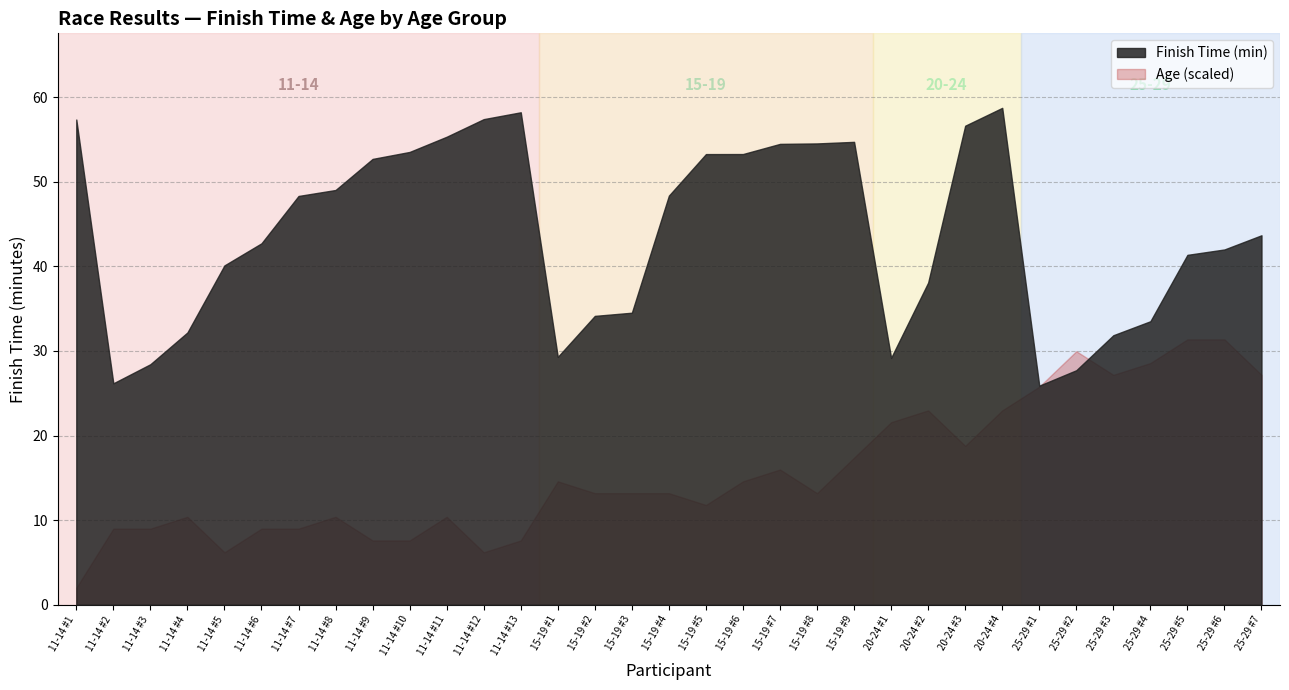

Which series changed the most between 15-19 #2 and 15-19 #9?

Finish Time (min)